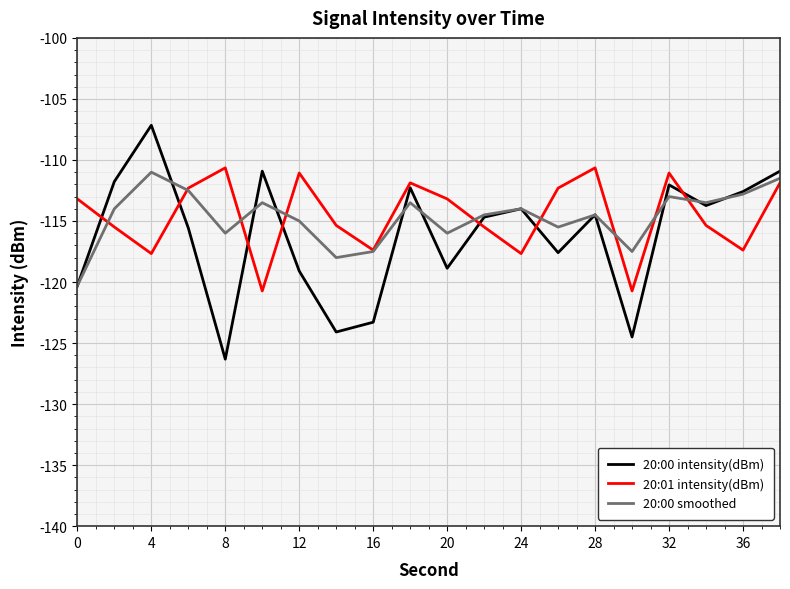

Which series has the largest range (max minus min)?

20:00 intensity(dBm)